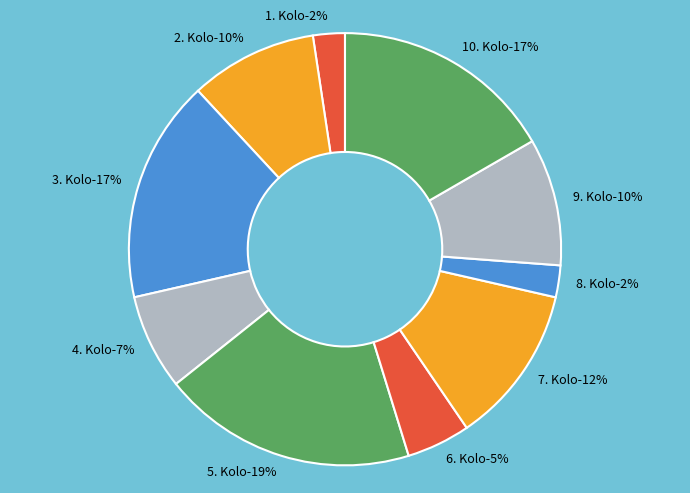

To the nearest percent, what portion does 1. Kolo represent?

2%